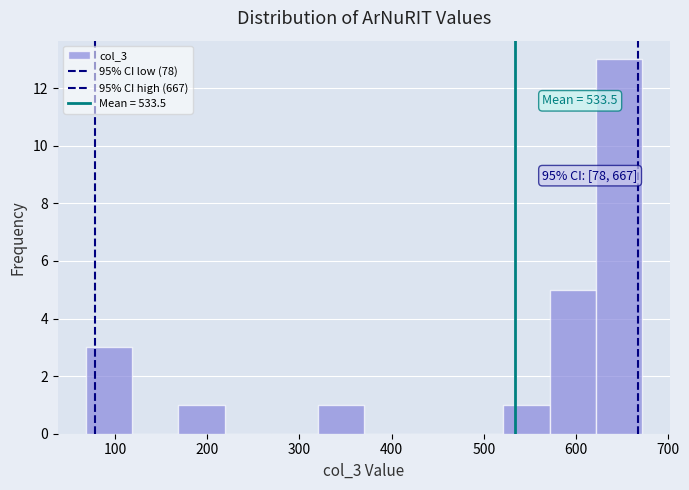

Which range on the x-axis has the tallest bar?

620 to 670